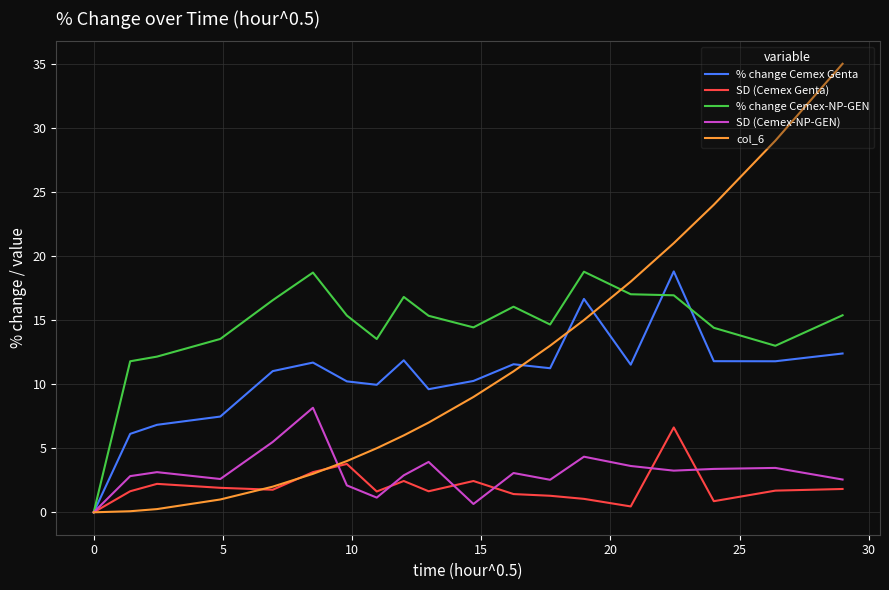

What is the maximum value shown in the chart?

35.0